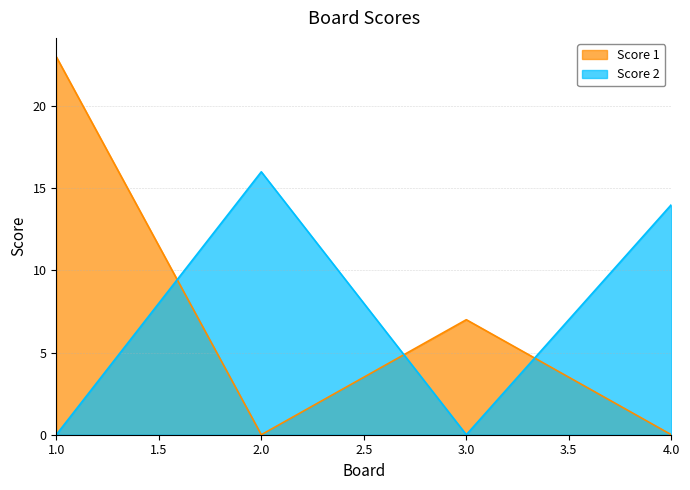

What is the average value of the Score 2 series?

8